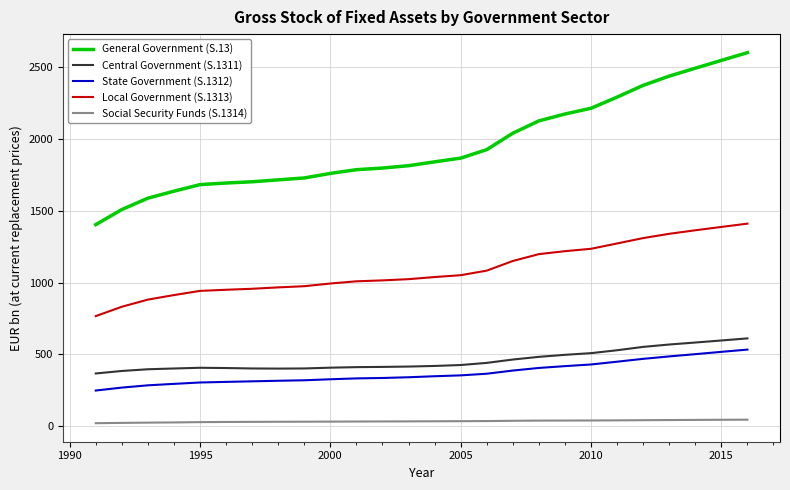

True or false: Local Government (S.1313) and General Government (S.13) cross at least once.

False